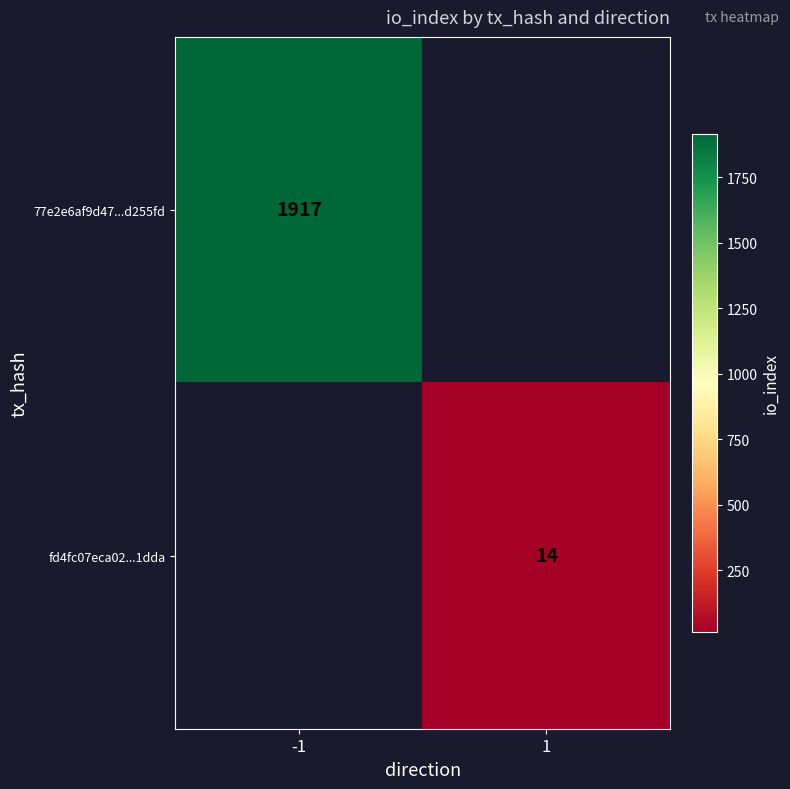

The 77e2e6af9d47...d255fd series shows 3111 at -1. True or false?

False